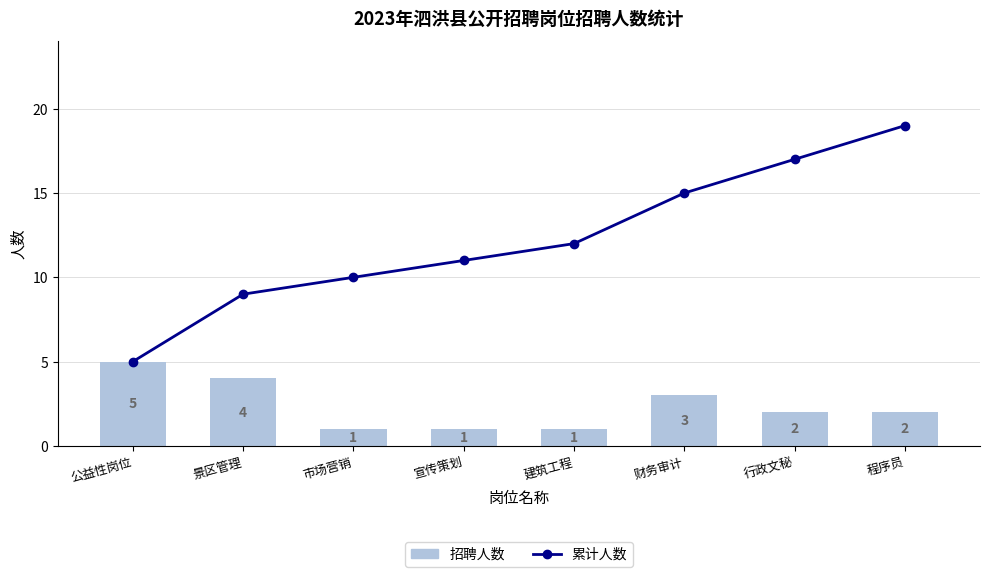

How many series are shown in this chart?

2